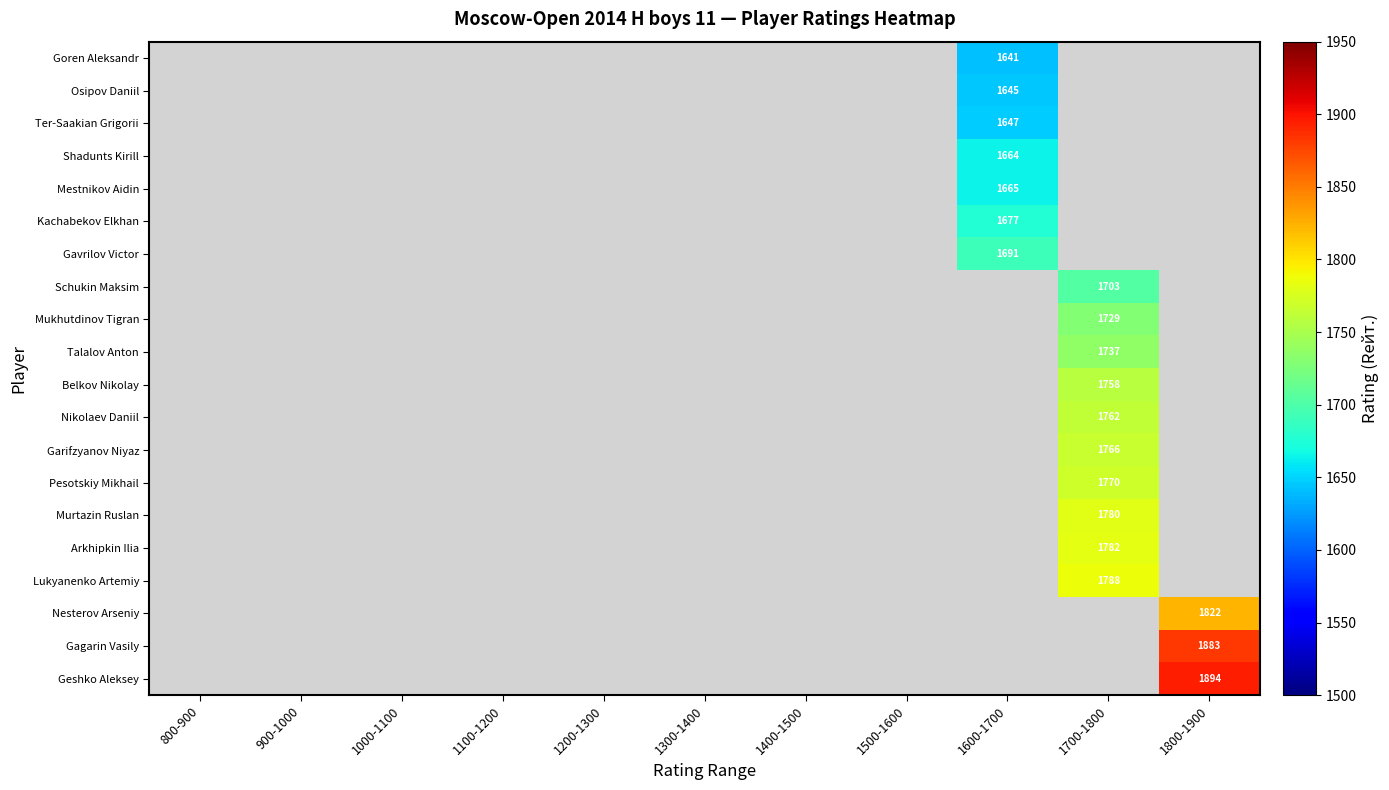

Which label corresponds to the largest value in the chart?

1800-1900